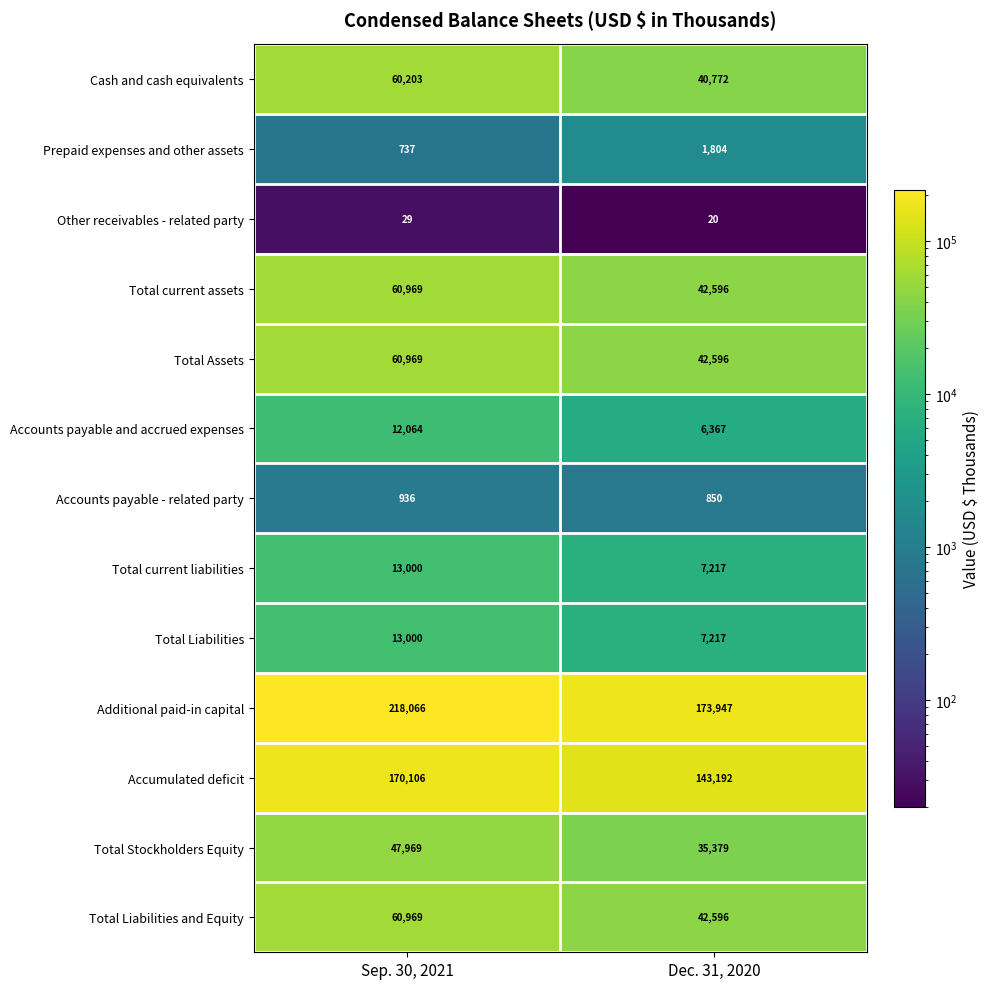

What is the minimum value shown in the chart?

20